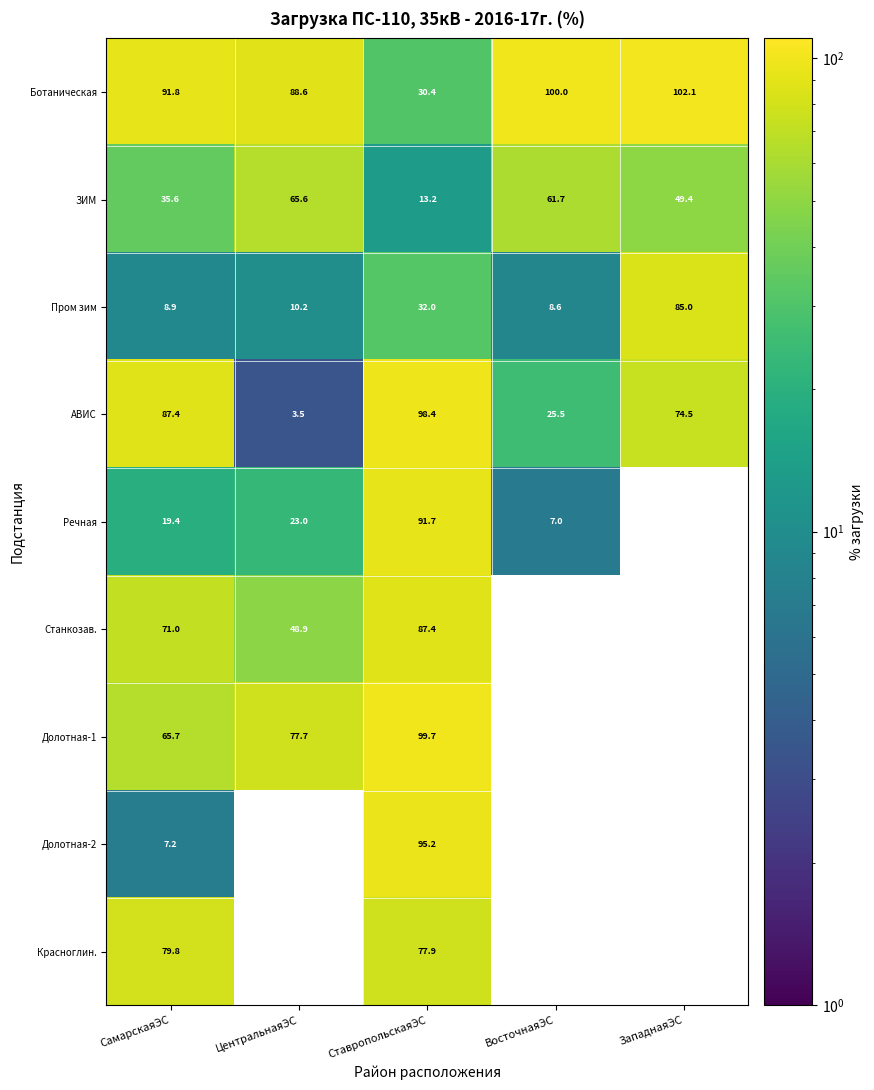

At which label does АВИС reach its peak?

СтавропольскаяЭС